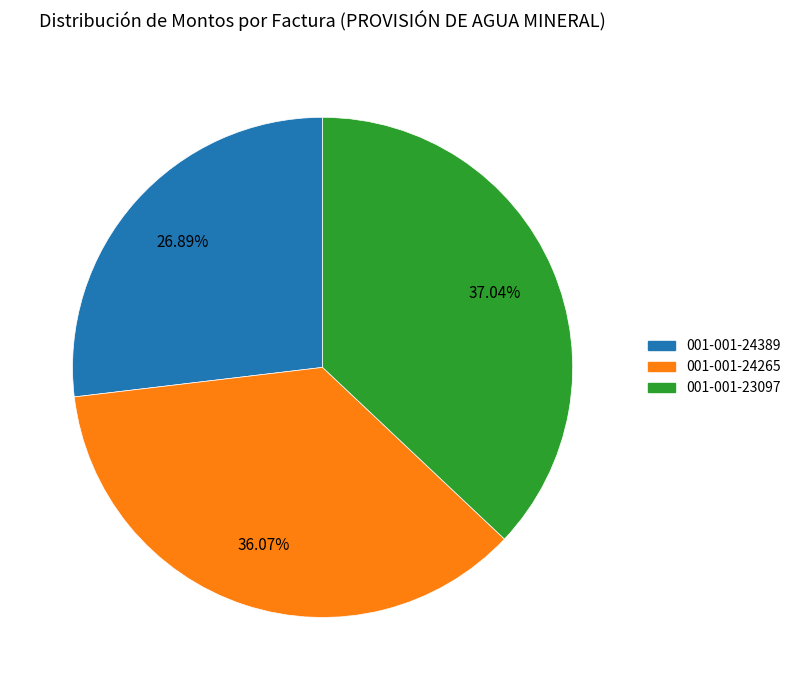

Does 001-001-24389 account for over 50% of the chart?

No